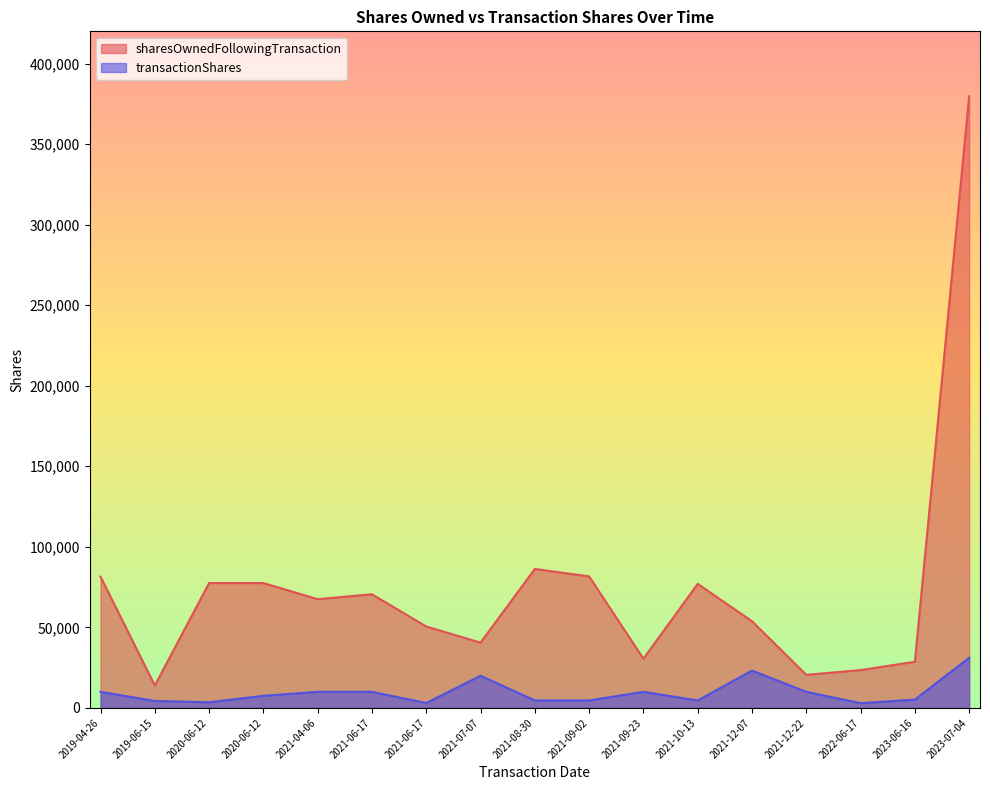

Between 2021-09-02 and 2019-06-15, which is larger?

2021-09-02